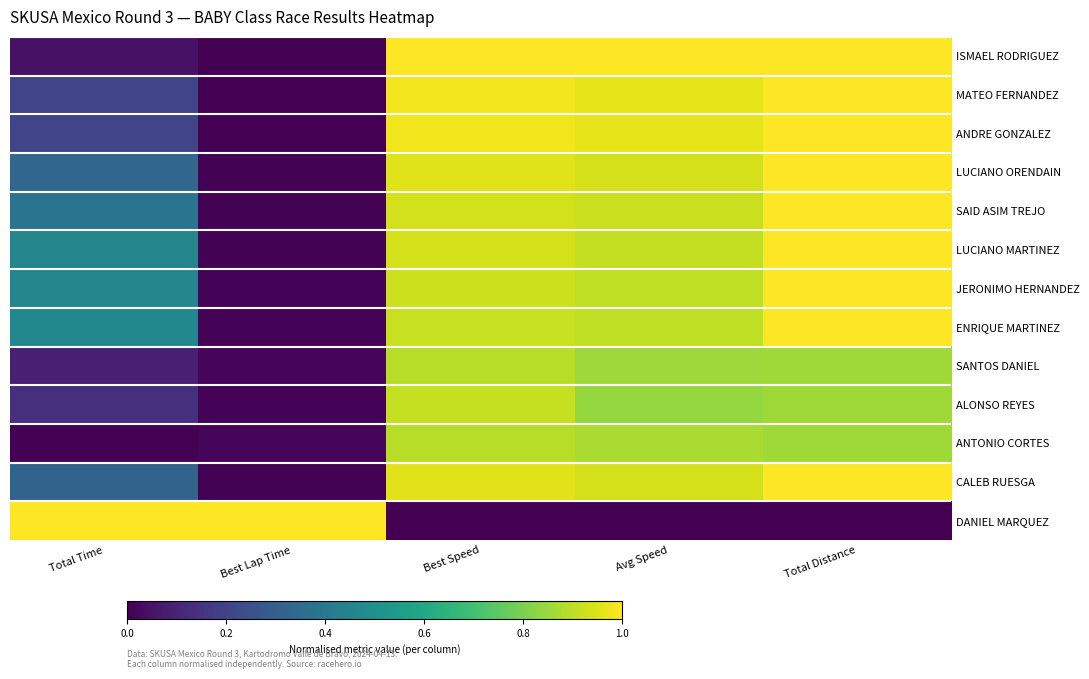

Which has a higher value, Total Distance or Total Time?

Total Distance